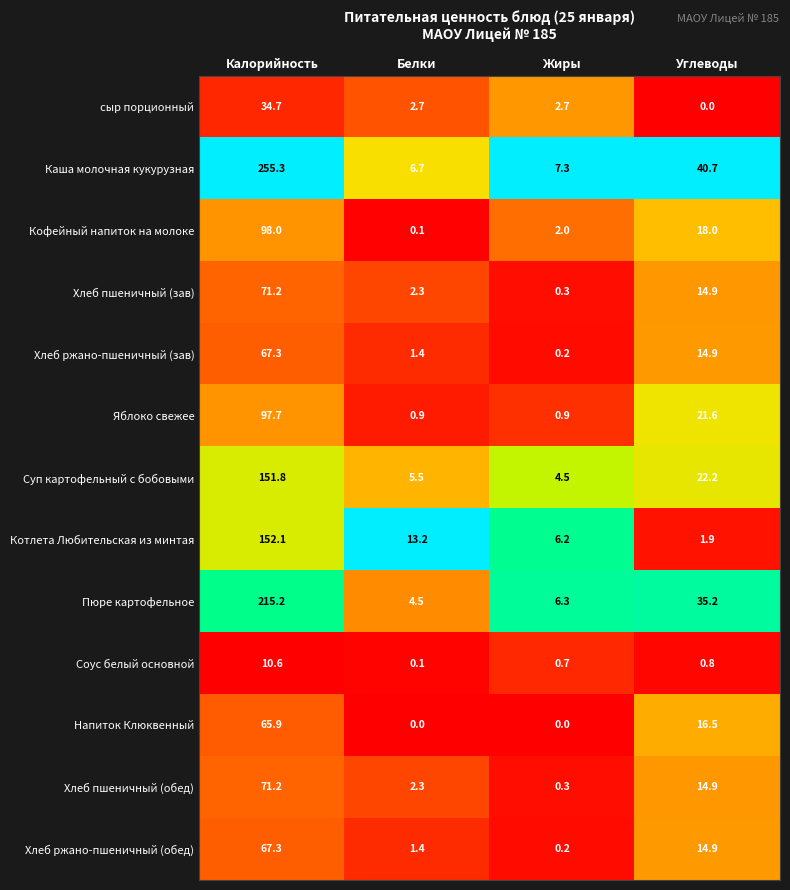

Which series changed the most between Калорийность and Белки?

Каша молочная кукурузная